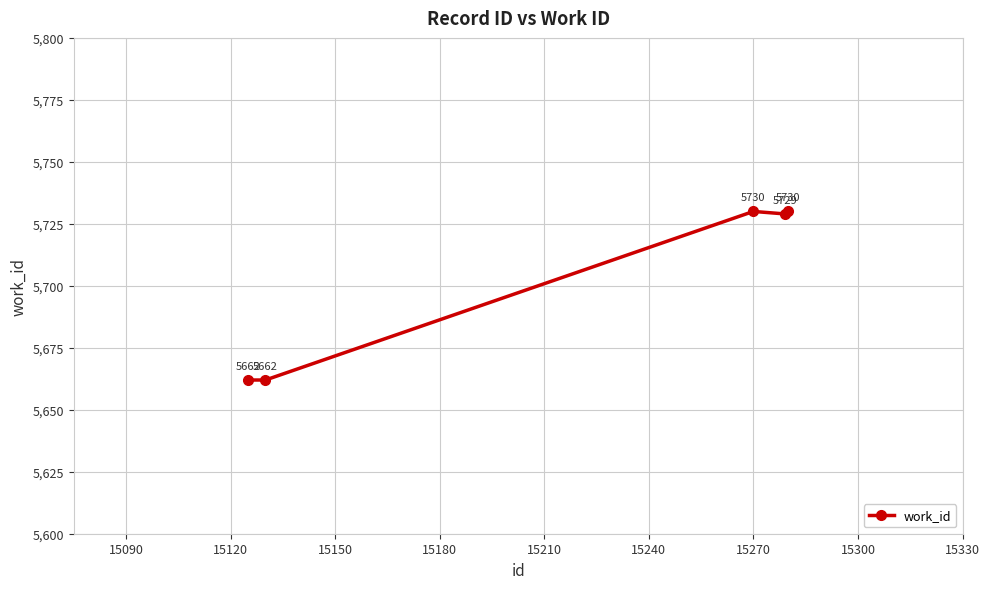

What is the smallest value displayed?

5662